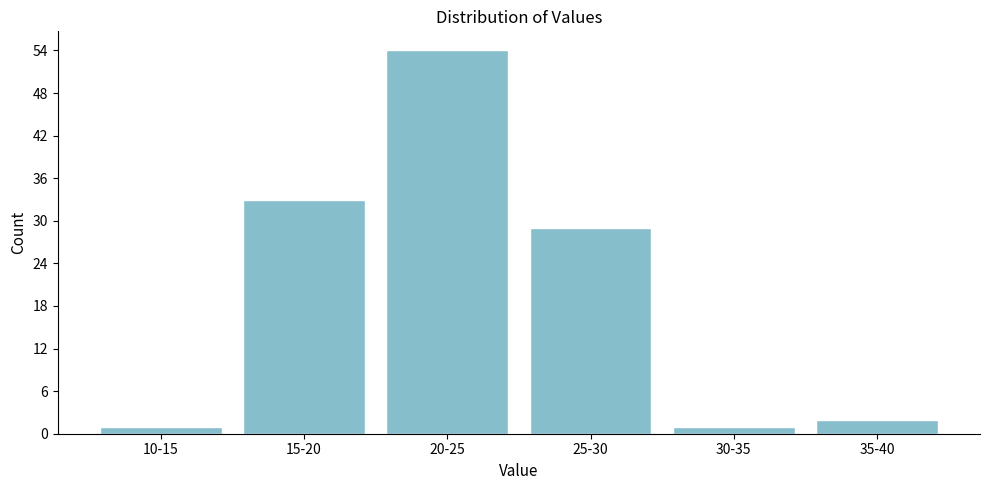

Reading right to left, transcribe all the data shown in this chart.

35-40=2	30-35=1	25-30=29	20-25=54	15-20=33	10-15=1